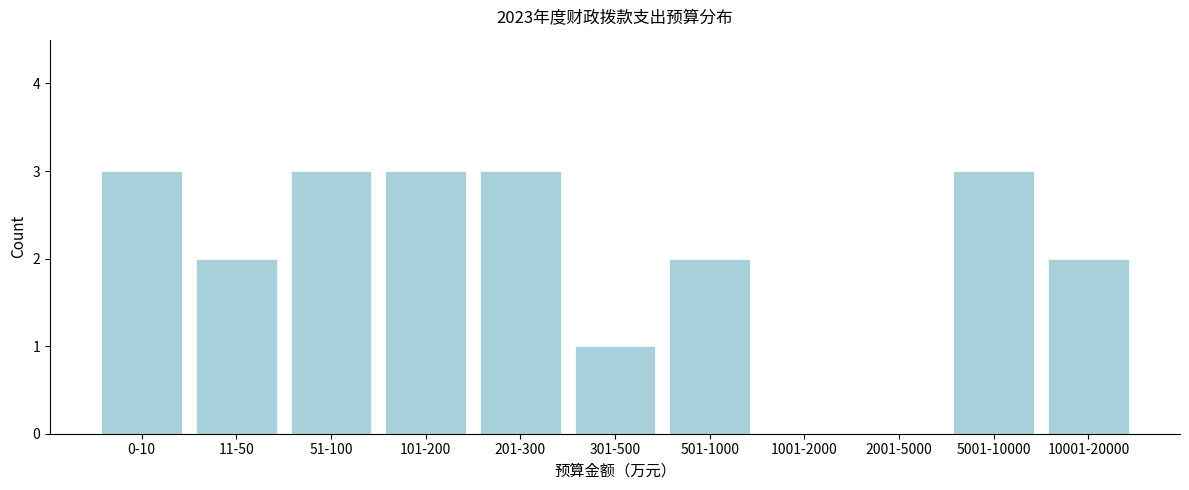

Reading left to right, extract all data points from this chart.

0-10=3	11-50=2	51-100=3	101-200=3	201-300=3	301-500=1	501-1000=2	1001-2000=0	2001-5000=0	5001-10000=3	10001-20000=2